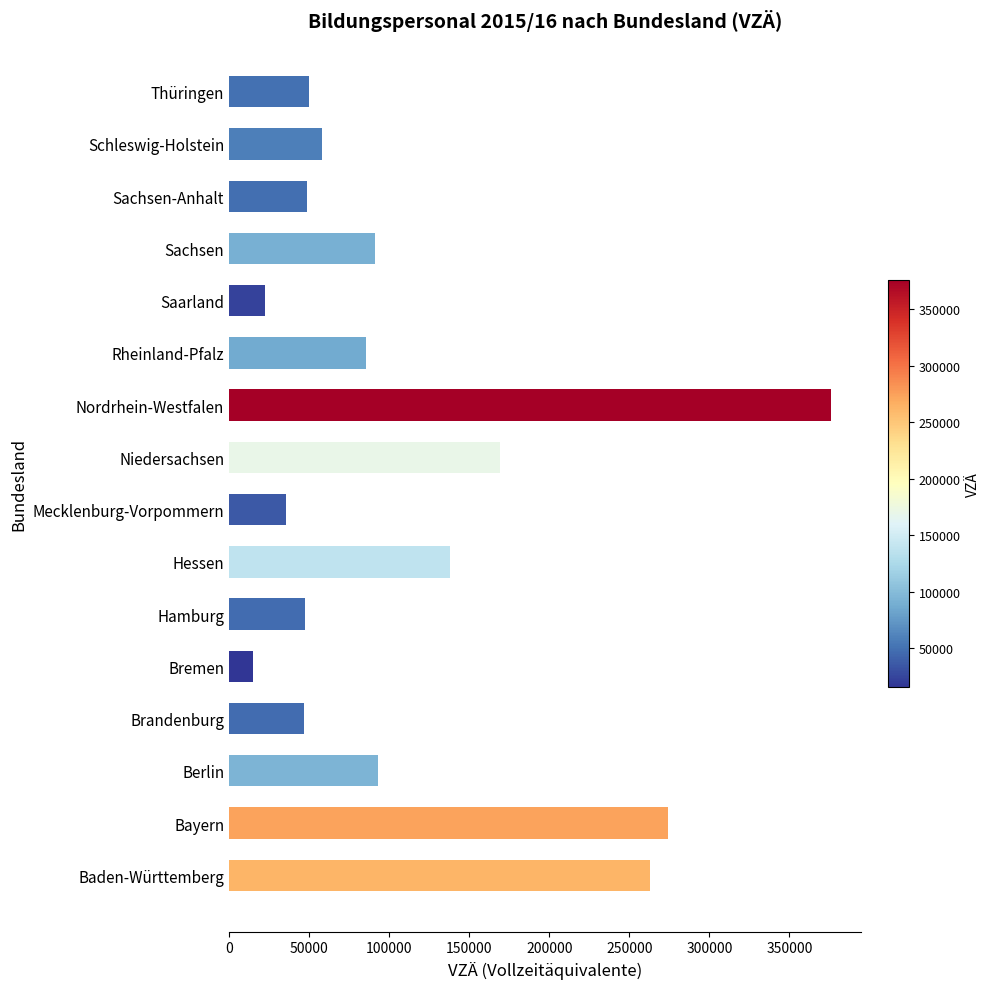

How many data points are less than 85800?

8